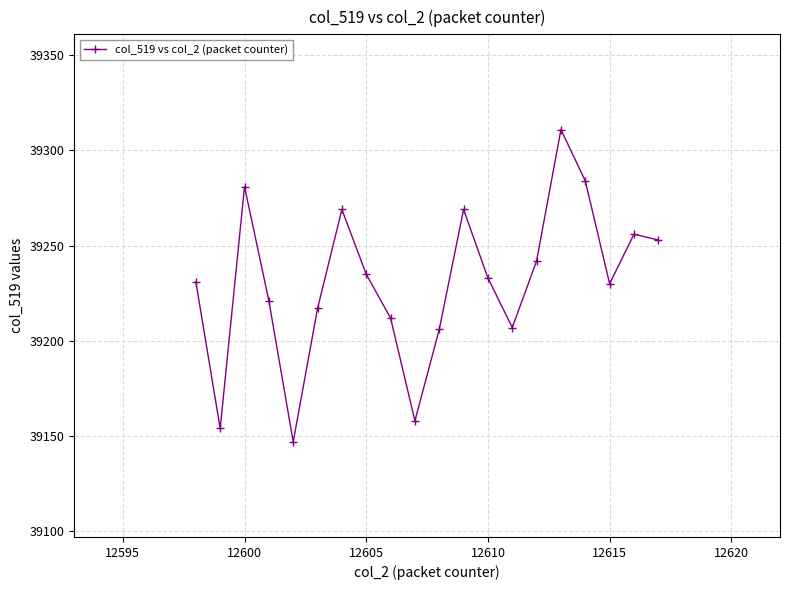

What is the difference between the maximum and minimum values?

164